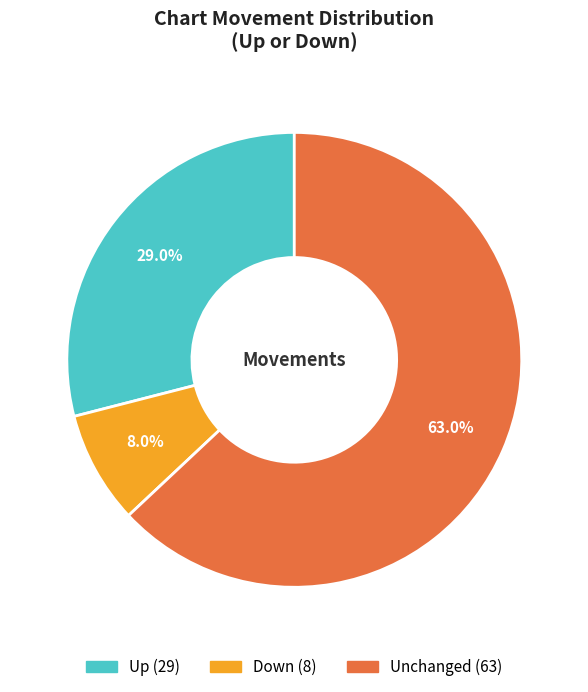

Does any single category account for the majority?

Yes